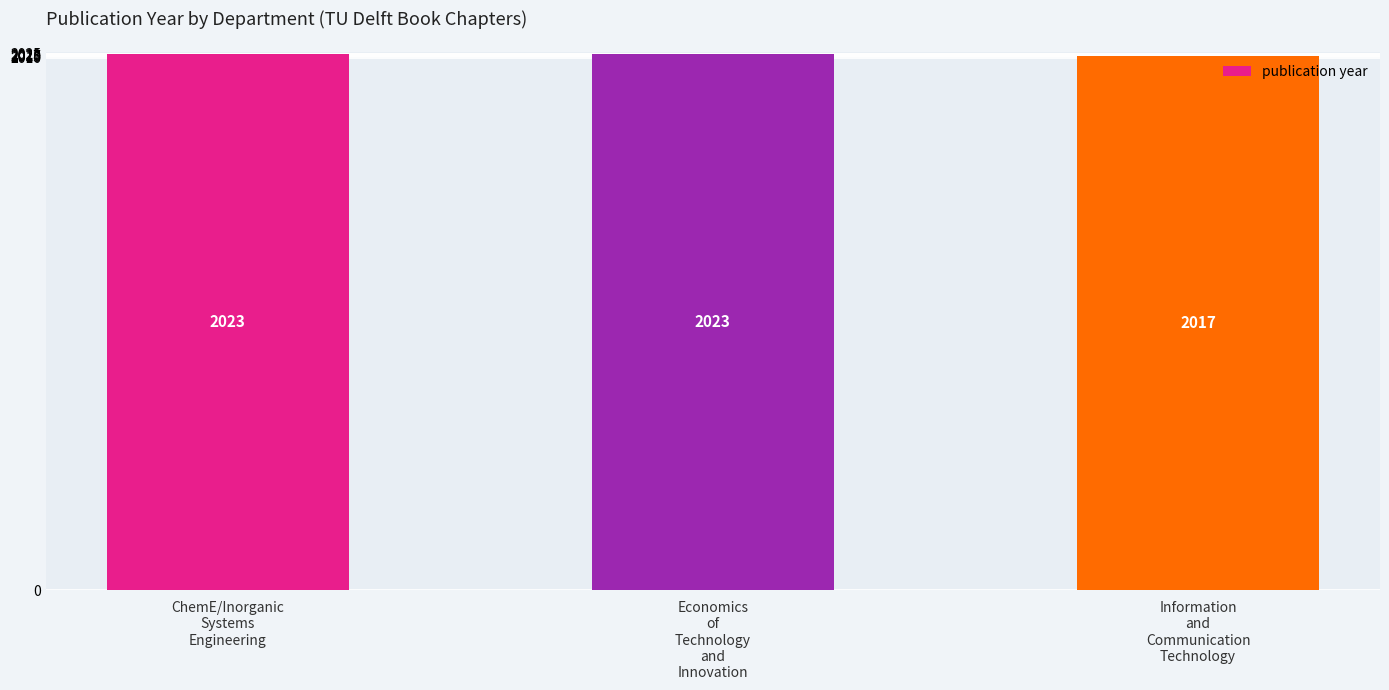

What is the minimum value shown in the chart?

2017